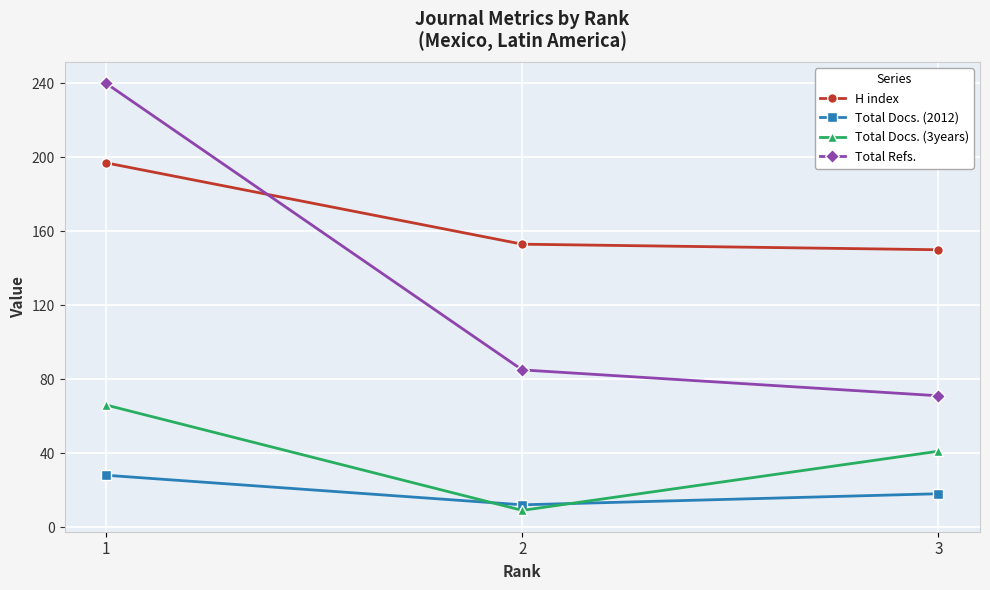

Reading right to left, list all the values displayed in this chart.

H index: 150	153	197
Total Docs. (2012): 18	12	28
Total Docs. (3years): 41	9	66
Total Refs.: 71	85	240